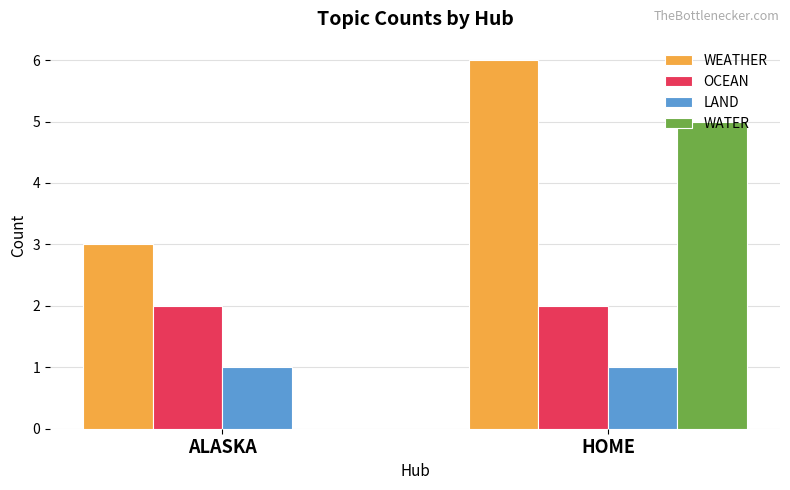

Which series has the largest total across all categories?

WEATHER